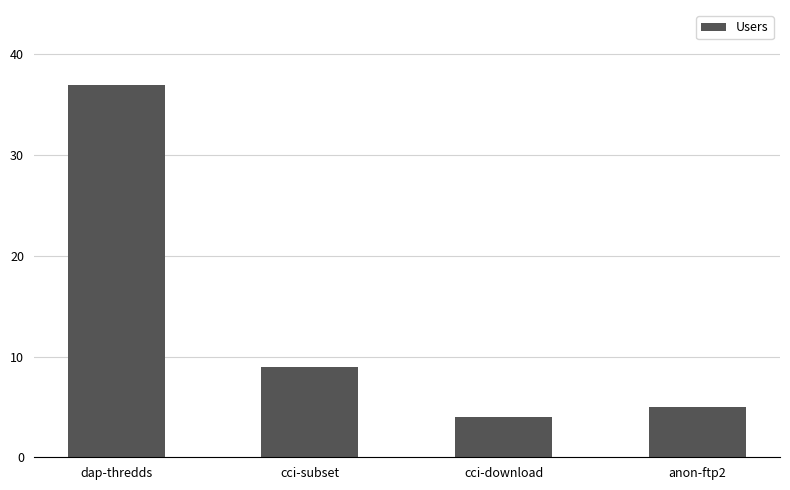

At which label does the data first exceed 9?

dap-thredds